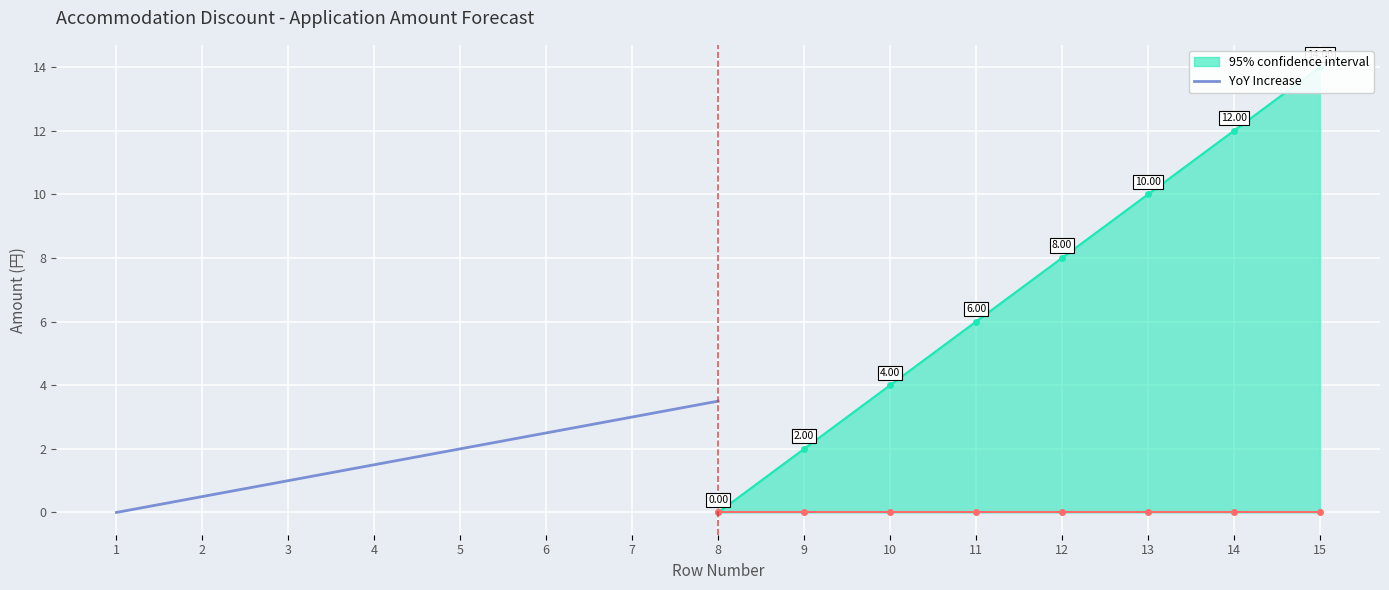

What is the value of the 7th point from the left?

3.0